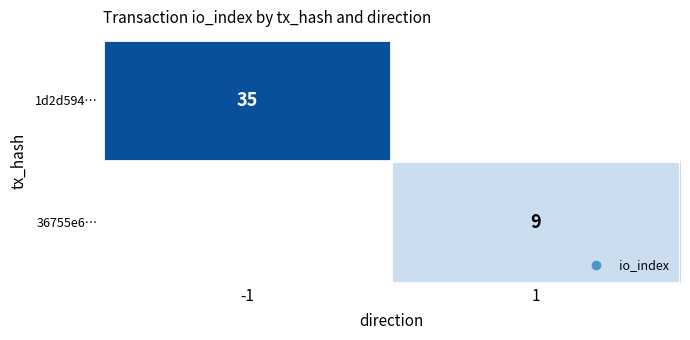

The 36755e6… series shows 4 at 1. True or false?

False